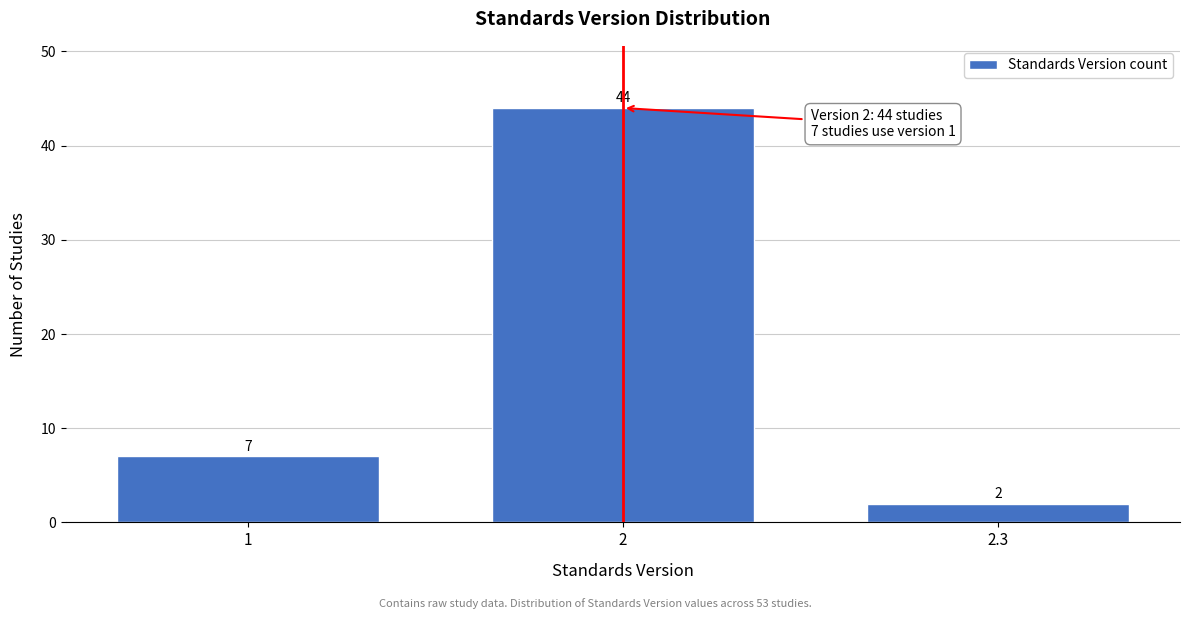

Reading left to right, what are all the values shown in this chart?

1=7	2=44	2.3=2